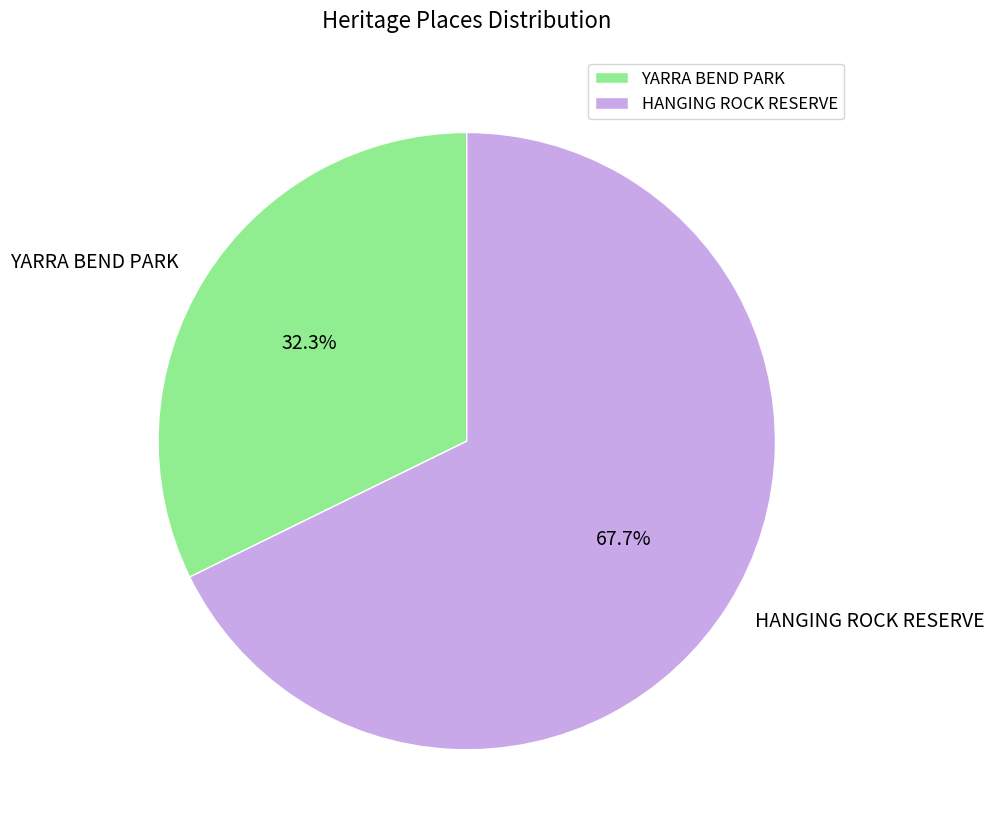

To the nearest percent, what is the combined percentage of YARRA BEND PARK and HANGING ROCK RESERVE?

100%